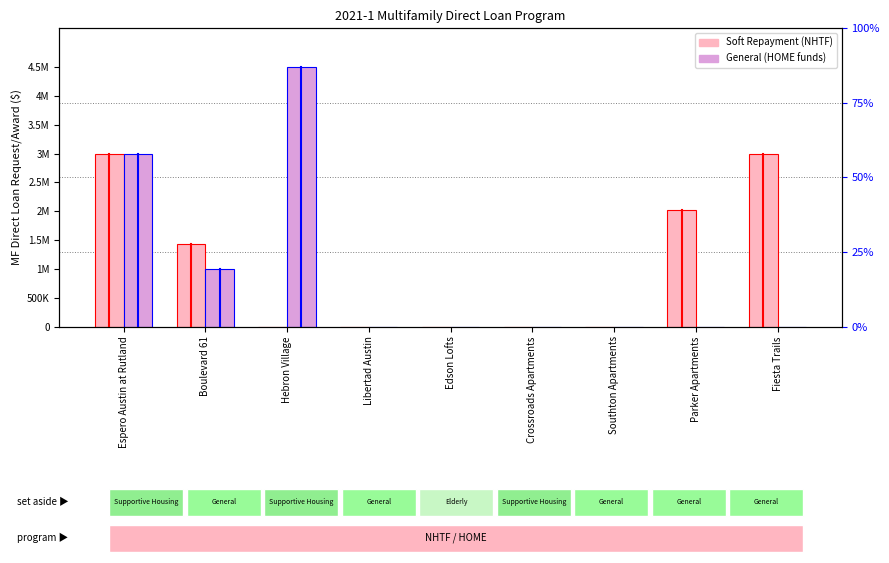

Reading right to left, transcribe all the data shown in this chart.

Soft Repayment (NHTF only): Fiesta Trails=3000000	Parker Apartments=2025974	Southton Apartments=0	Crossroads Apartments=0	Edson Lofts=0	Libertad Austin=0	Hebron Village=0	Boulevard 61=1440000	Espero Austin at Rutland=3000000
General (HOME funds only): Fiesta Trails=0	Parker Apartments=0	Southton Apartments=0	Crossroads Apartments=0	Edson Lofts=0	Libertad Austin=0	Hebron Village=4500000	Boulevard 61=1000000	Espero Austin at Rutland=3000000